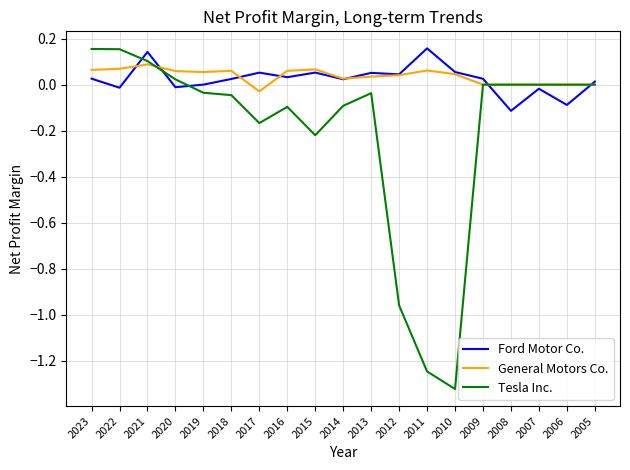

Is it true that General Motors Co. equals 0.1 at 2015?

True